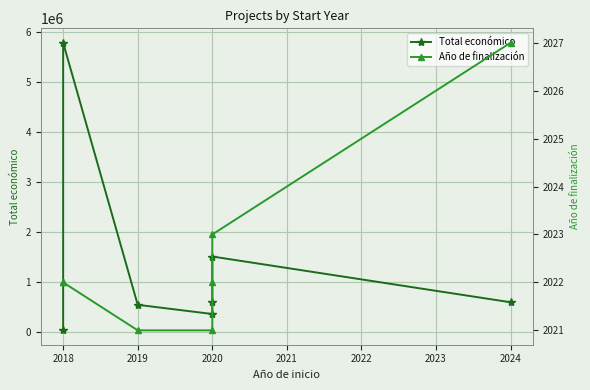

How many data points does each series have?

7